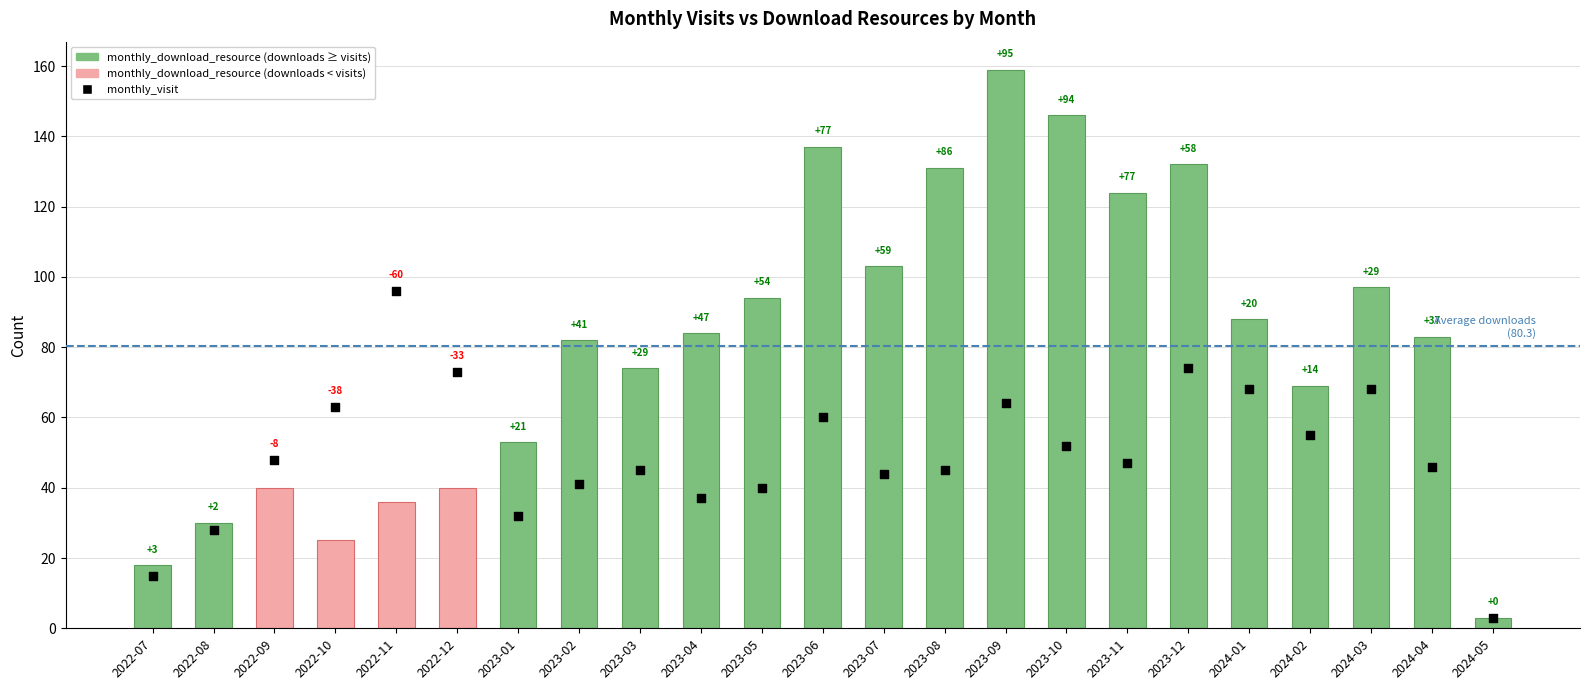

Which series has the largest Y range (max minus min)?

monthly_download_resource